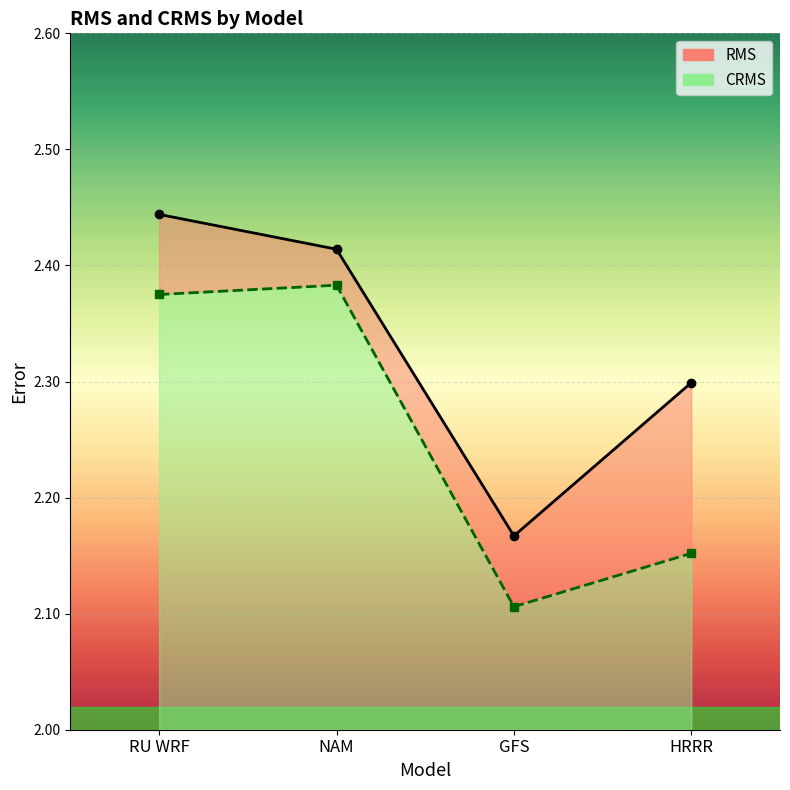

What is the sum of all RMS values?

9.3